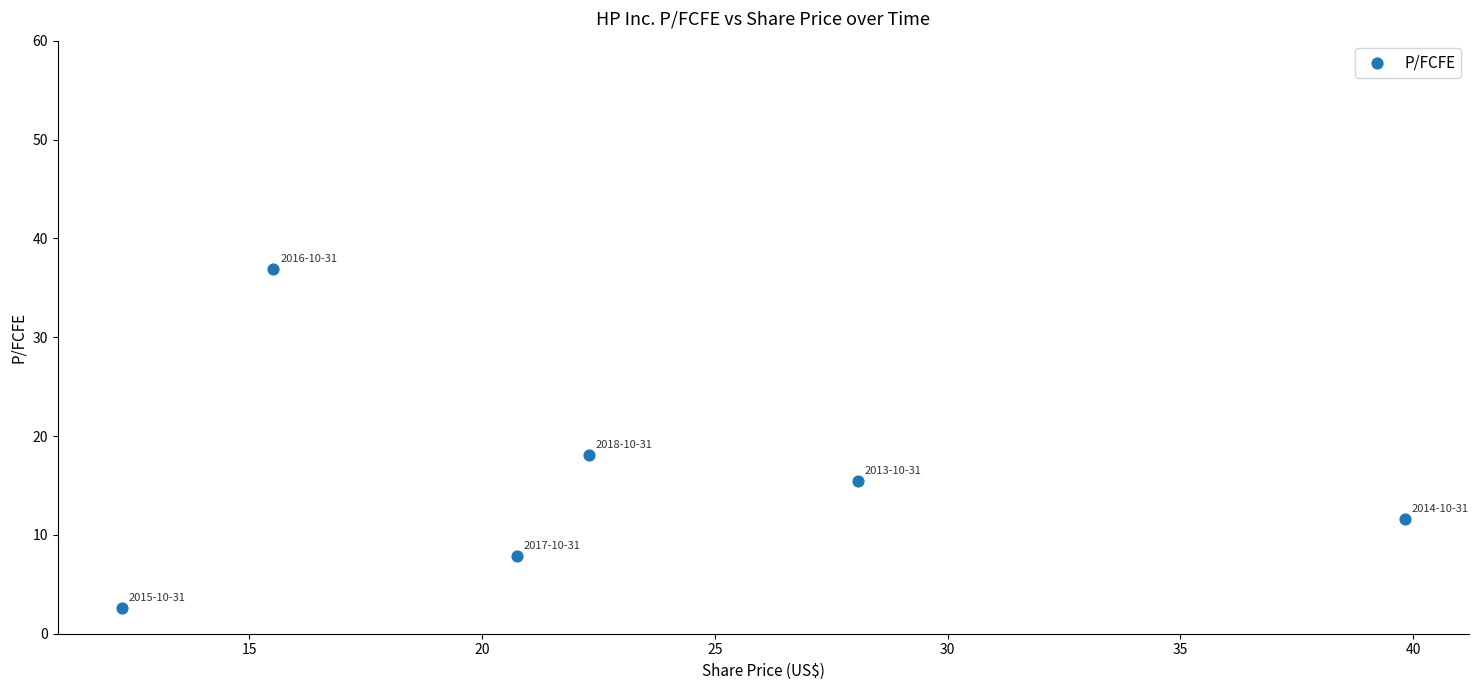

What is the average X value?

23.1